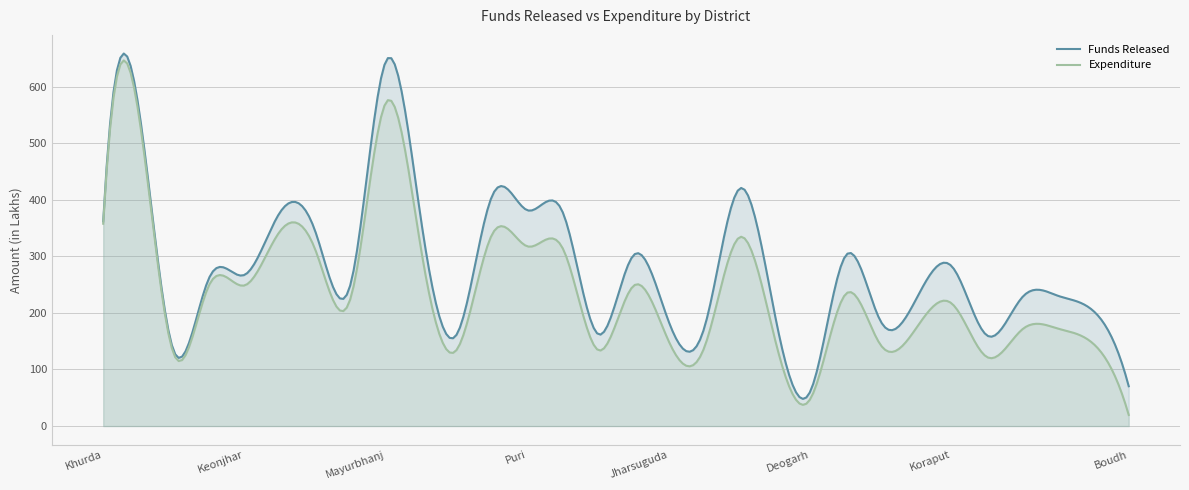

At which category does Expenditure reach its first local peak?

Ganjam